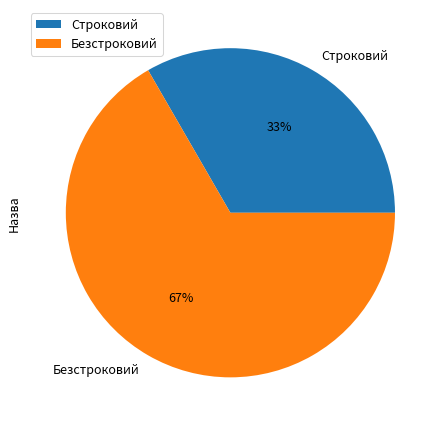

Is the sum of Строковий and Безстроковий greater than half?

Yes